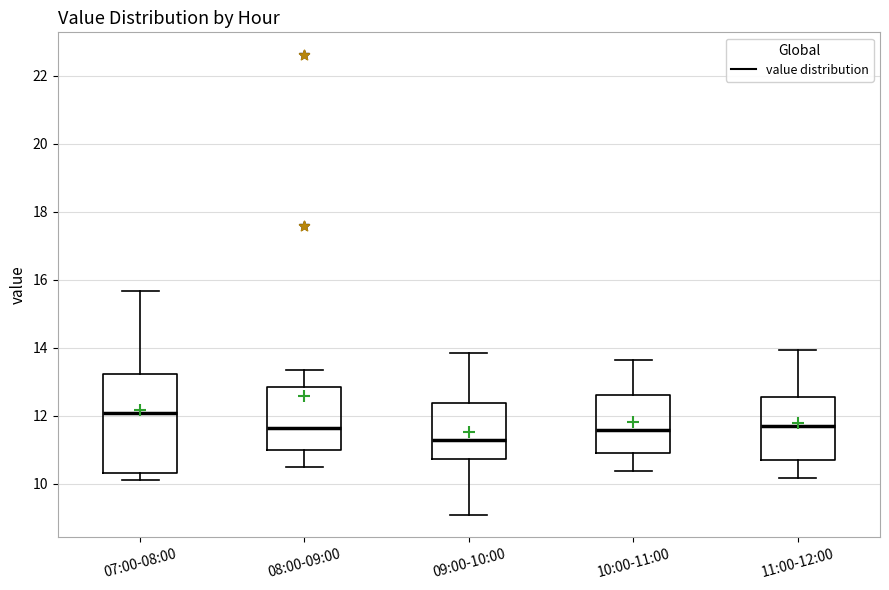

Comparing the boxes themselves (not the whiskers), which one is the tallest?

07:00-08:00